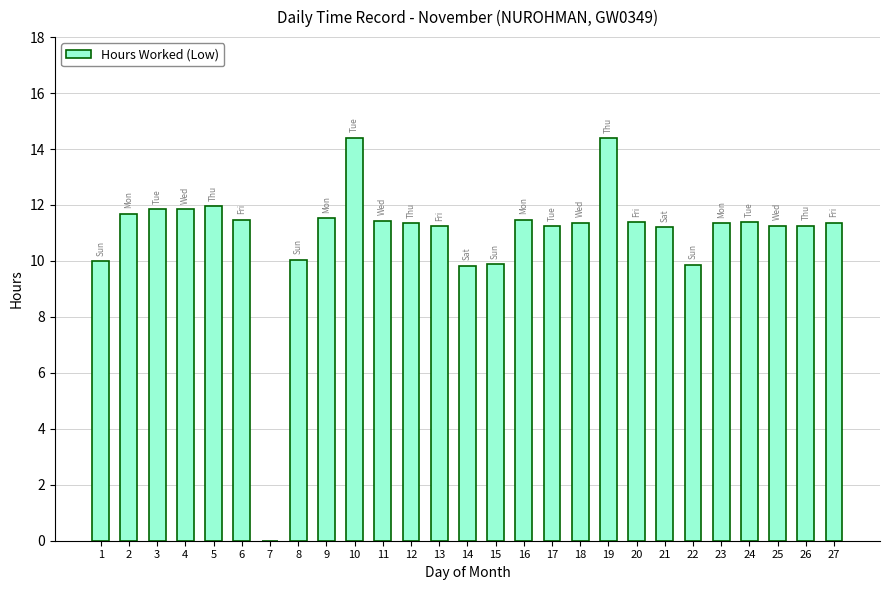

True or false: the data shows 10.0 at 8.

True